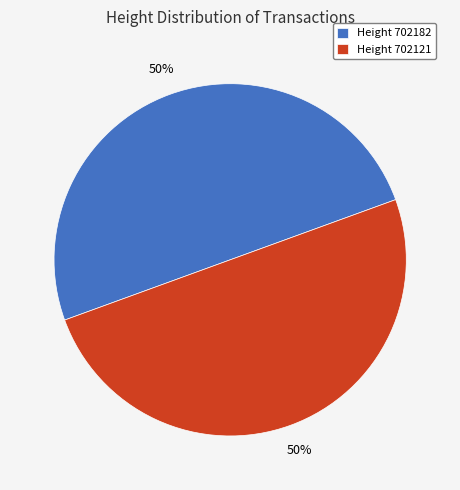

To the nearest percent, what is the combined percentage of Height 702121 and Height 702182?

100%